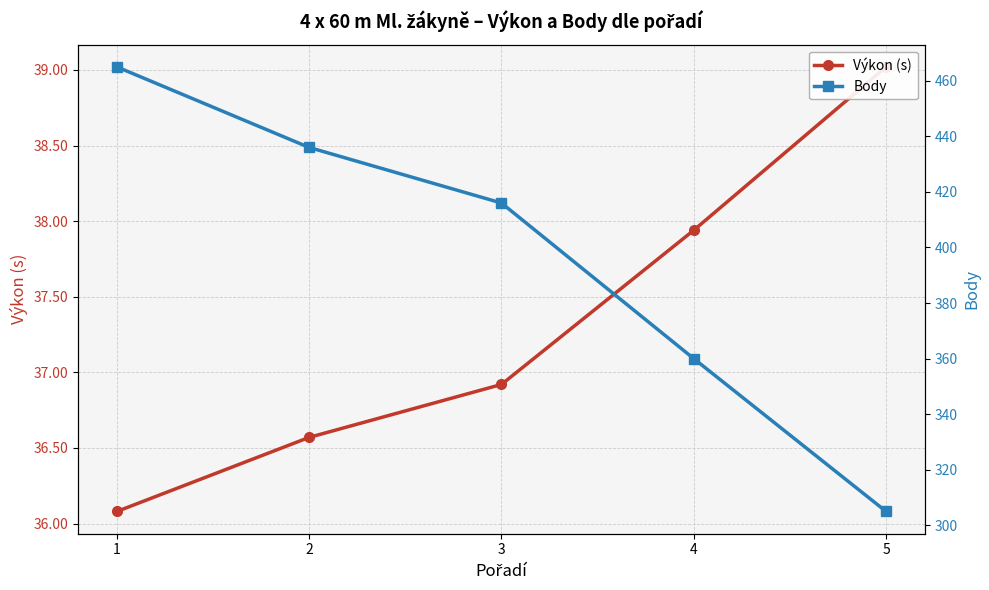

What is the greatest value displayed?

465.0